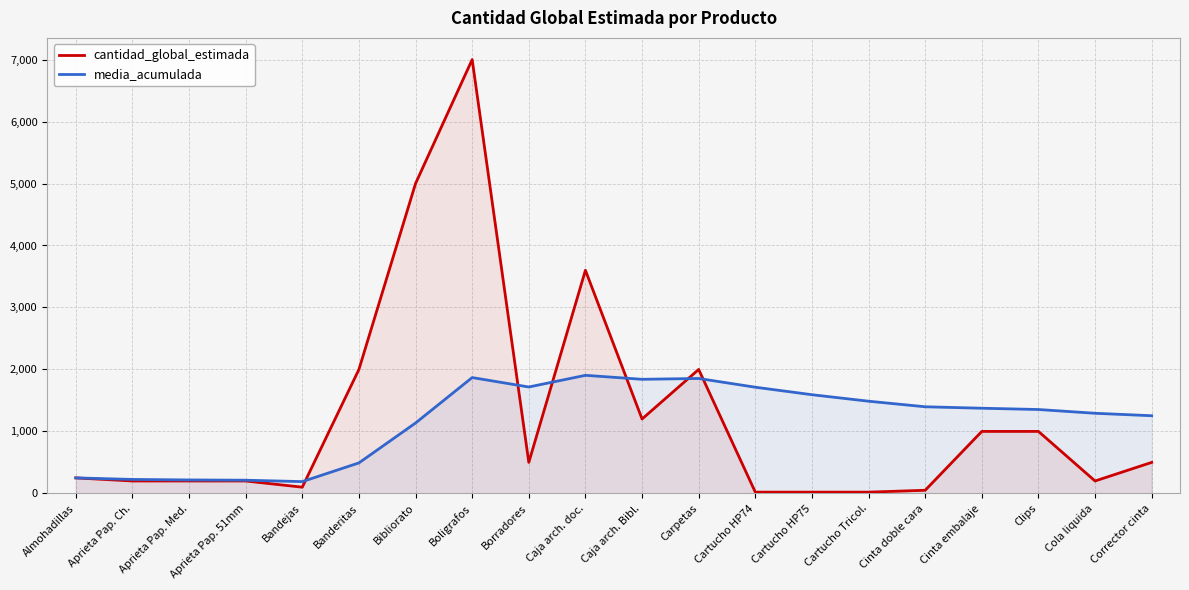

What is the smallest value displayed?

20.0